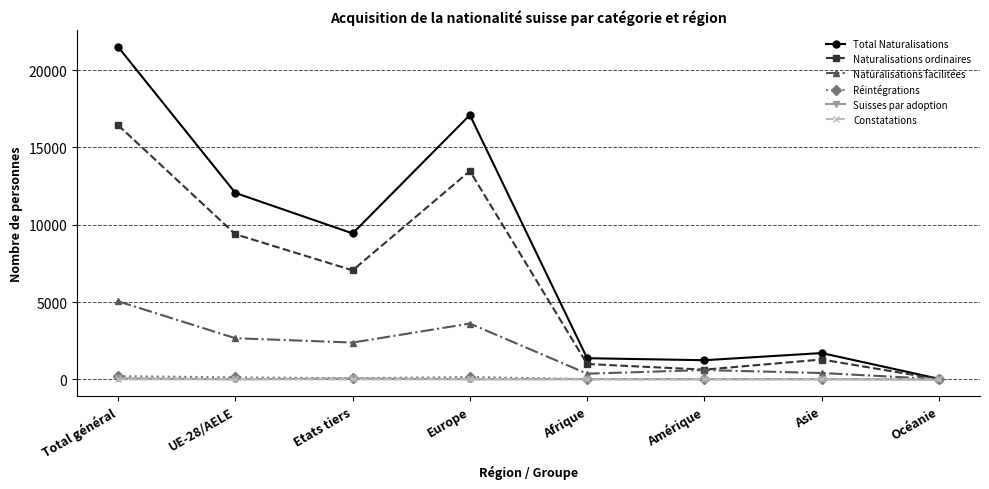

What is the maximum value shown in the chart?

21508